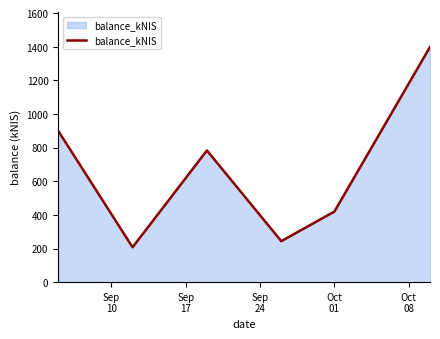

How many categories are shown in the chart?

6